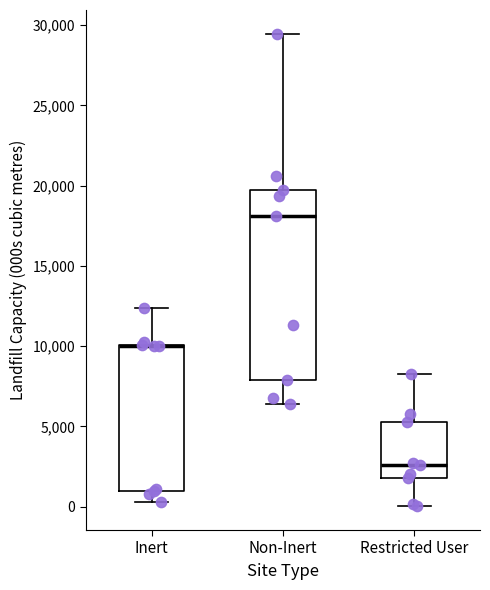

Reading left to right, read every box against the y-axis: the position of its median line, the range the box covers, and the ends of its whiskers. The values are not printed on the chart, so give them approximately, as read against the axis.

Inert: median 10000 (drawn on the box's upper edge), box 1000 to 10000, whiskers 500 to 12500
Non-Inert: median 18000, box 8000 to 19500, whiskers 6500 to 29500
Restricted User: median 2500, box 2000 to 5500, whiskers 0 to 8500